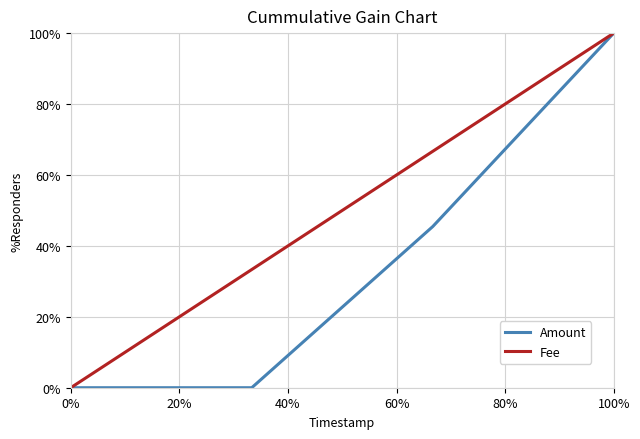

Rank the series by their average value, from highest to lowest.

Fee, Amount